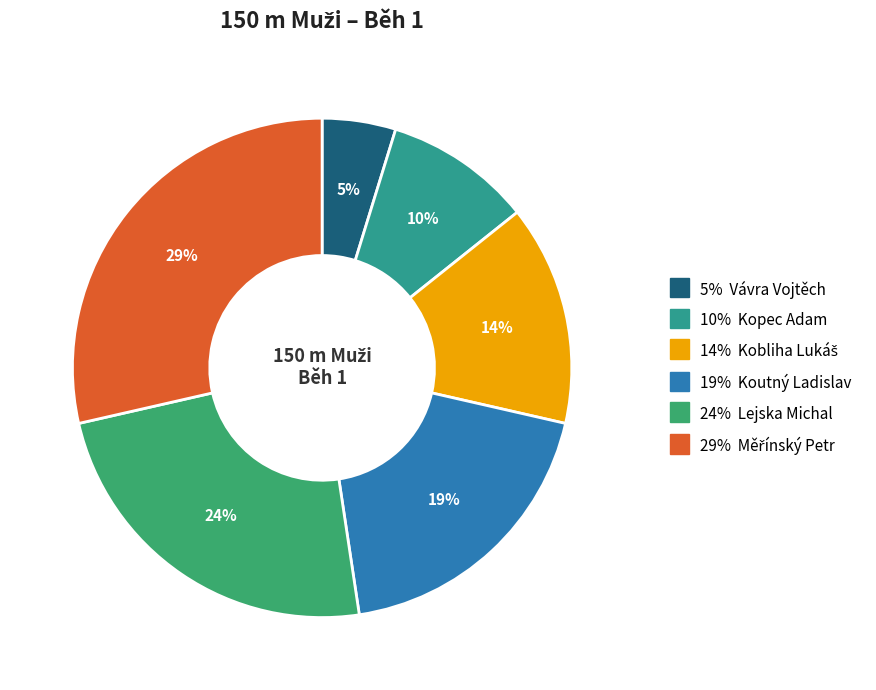

Is there a majority slice in this chart?

No